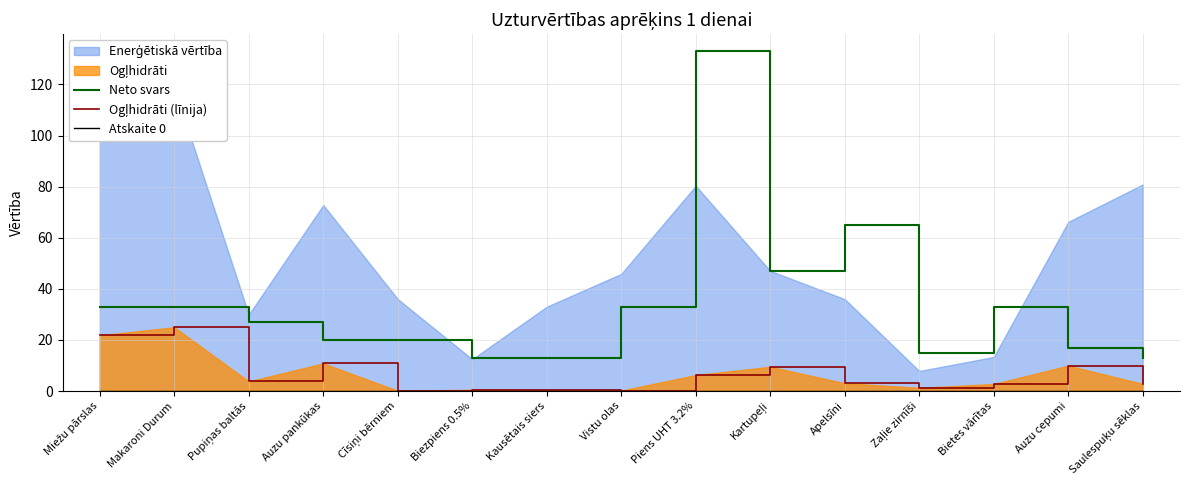

How many lines are shown in the chart?

3